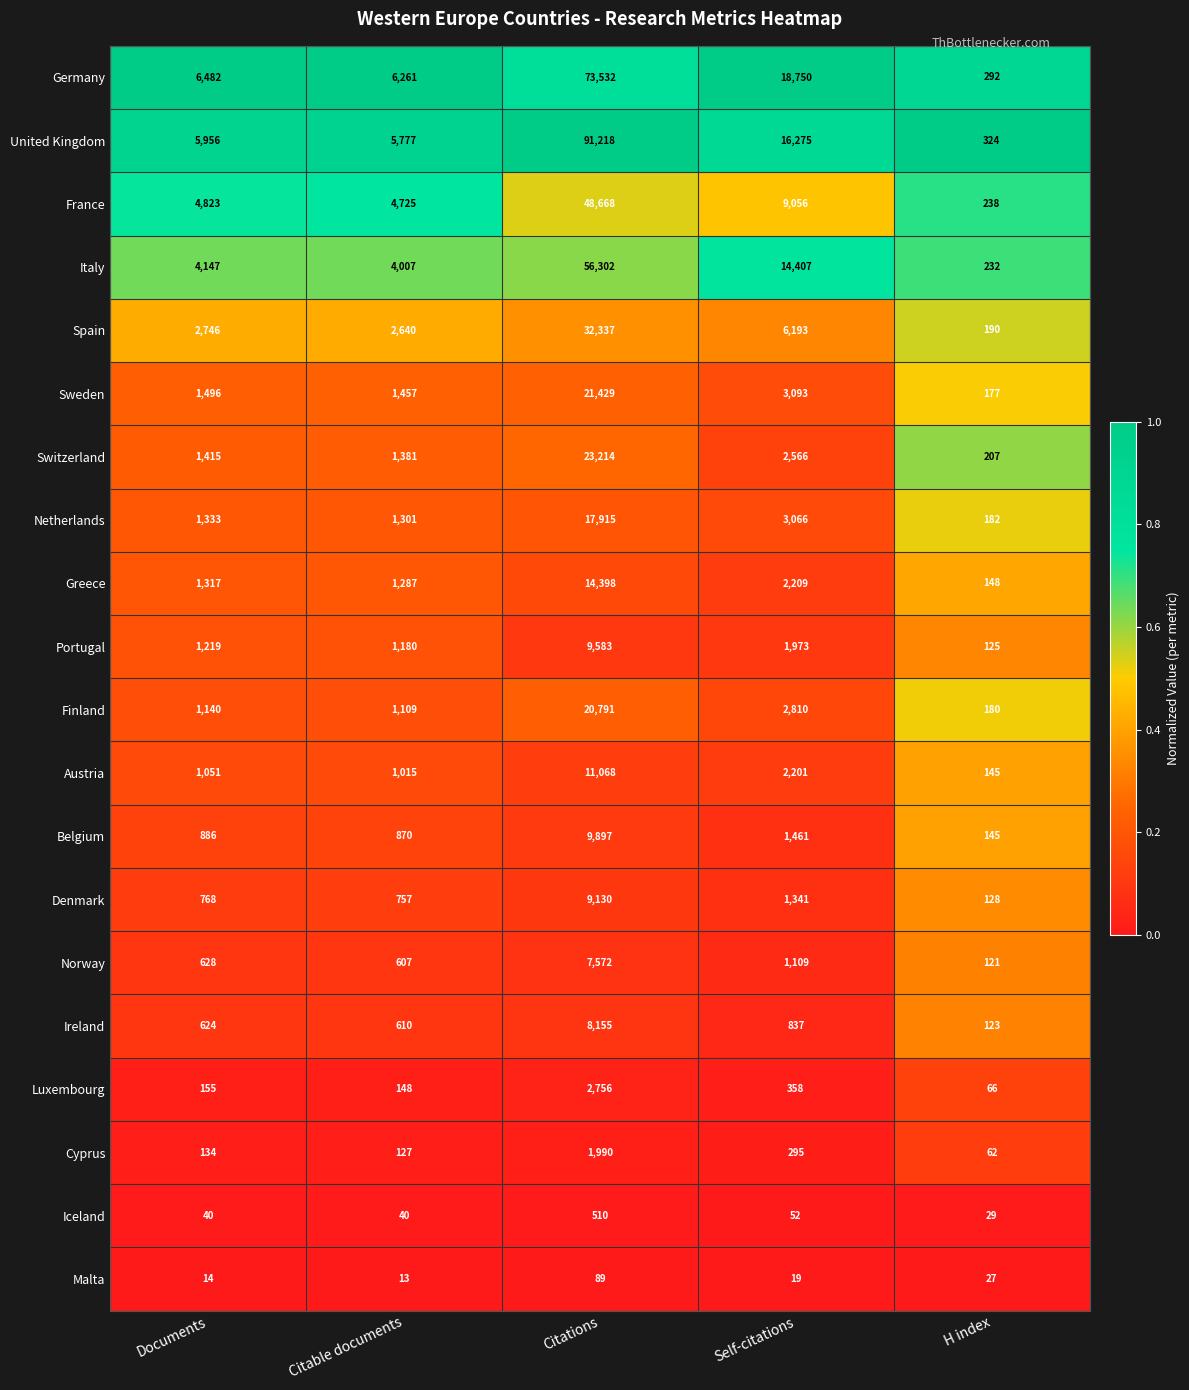

At which label is Finland closest to 10485?

Self-citations